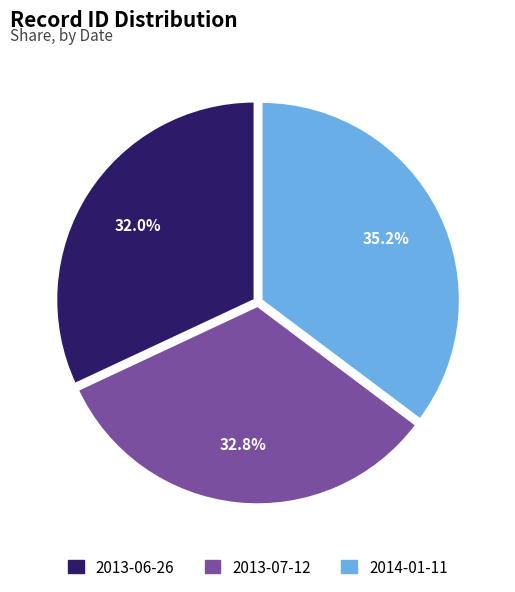

Is there any slice that represents more than half of the pie?

No